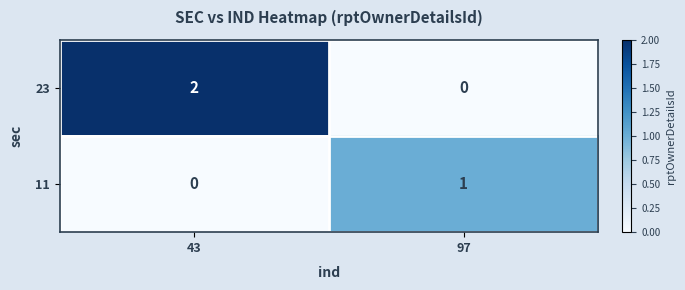

The 23 series shows 0 at 97. True or false?

True